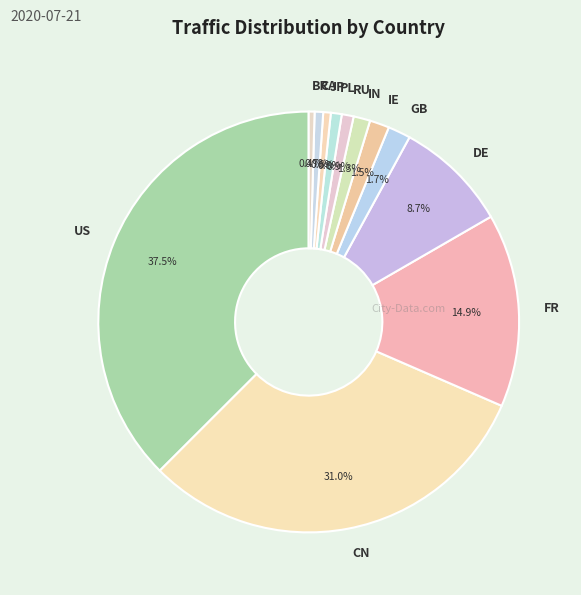

What portion of the pie excludes US?

62.5%